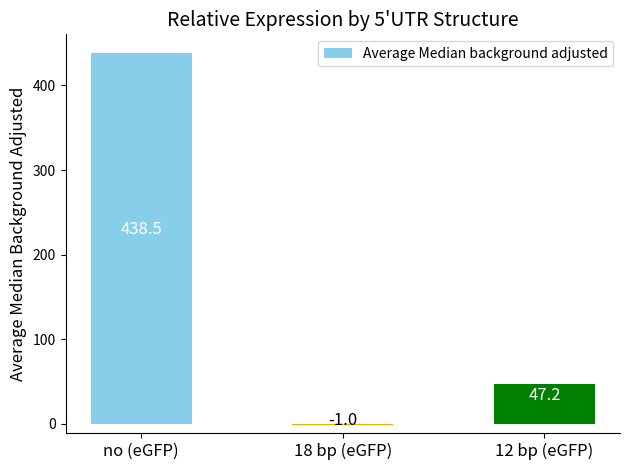

At which label does the data first exceed 47?

no (eGFP)